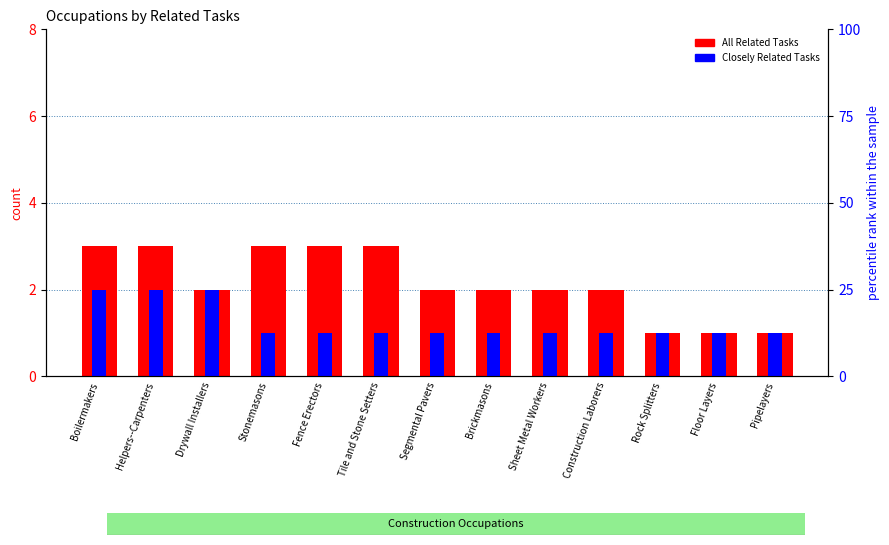

What is the spread (max minus min) of values at Tile and Stone Setters?

2